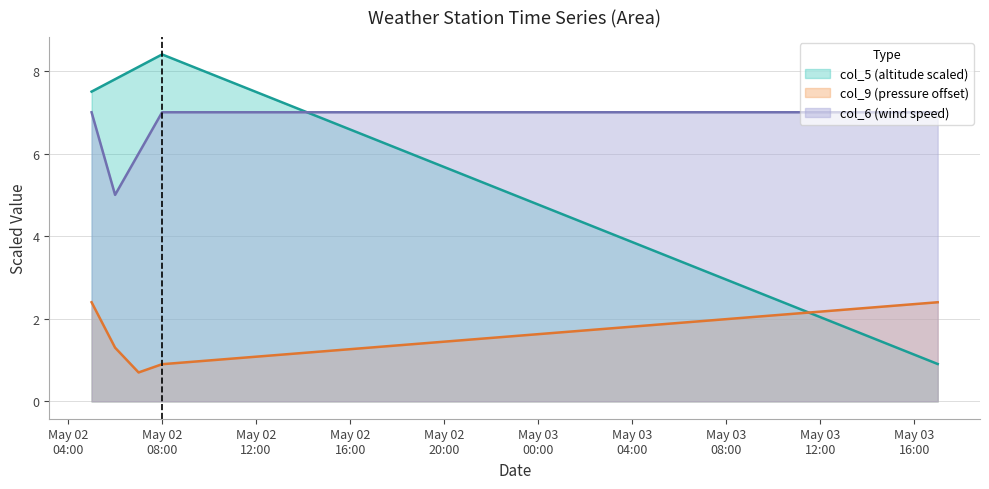

What is the difference between the second highest and second lowest values in the col_9 (pressure offset) series?

1.5